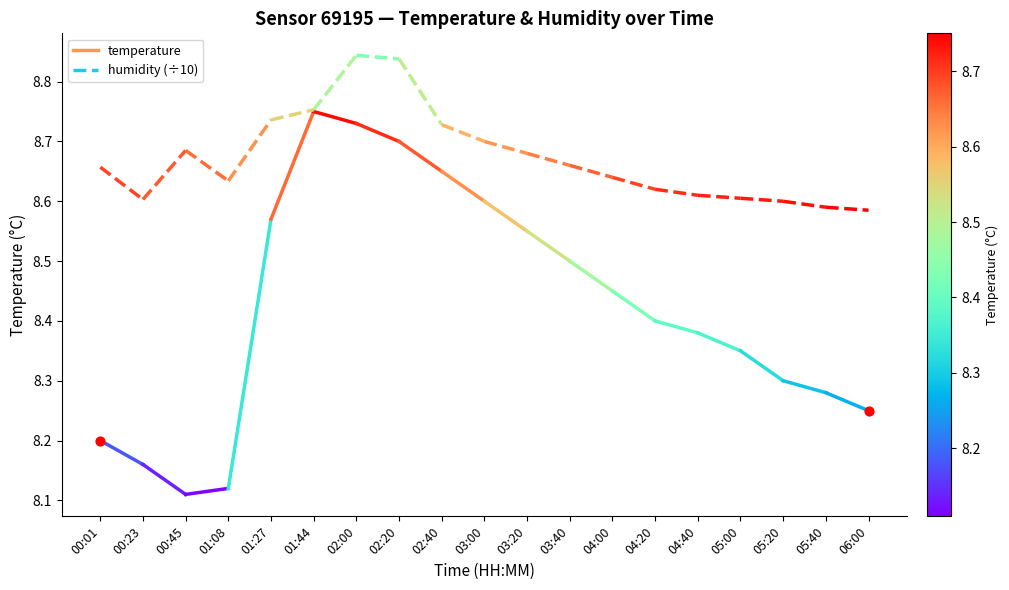

What are all the series names shown in the legend?

temperature, humidity (÷10)